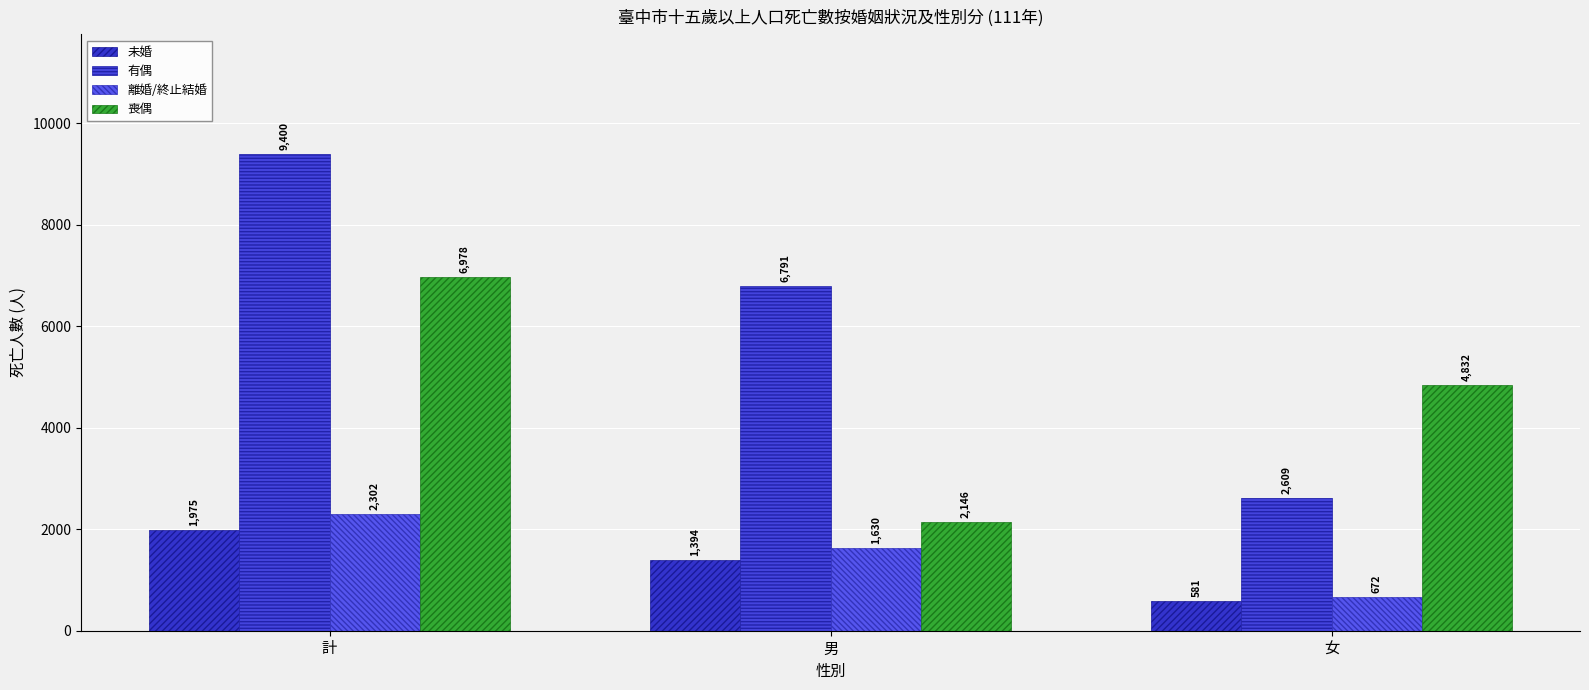

Rank the series by their maximum value, from lowest to highest.

未婚, 離婚/終止結婚, 喪偶, 有偶